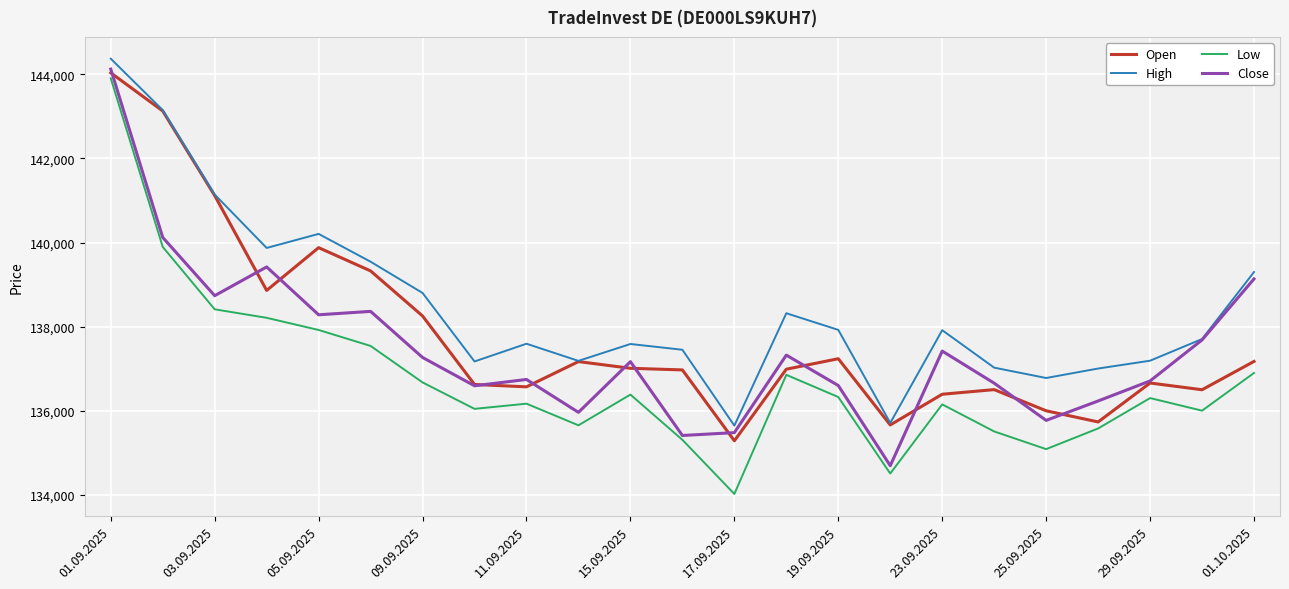

What is the minimum value for High?

135650